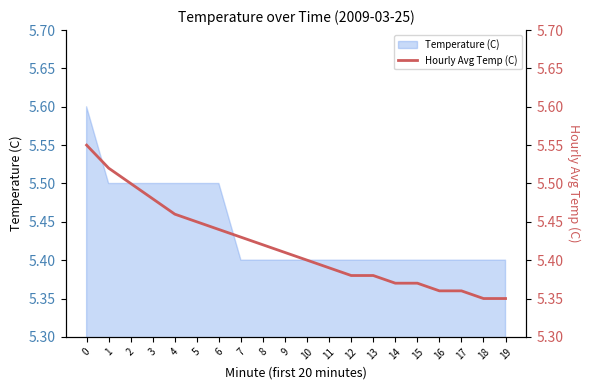

Rank the categories by value from lowest to highest.

18, 19, 16, 17, 14, 15, 12, 13, 11, 10, 9, 8, 7, 6, 5, 4, 3, 2, 1, 0